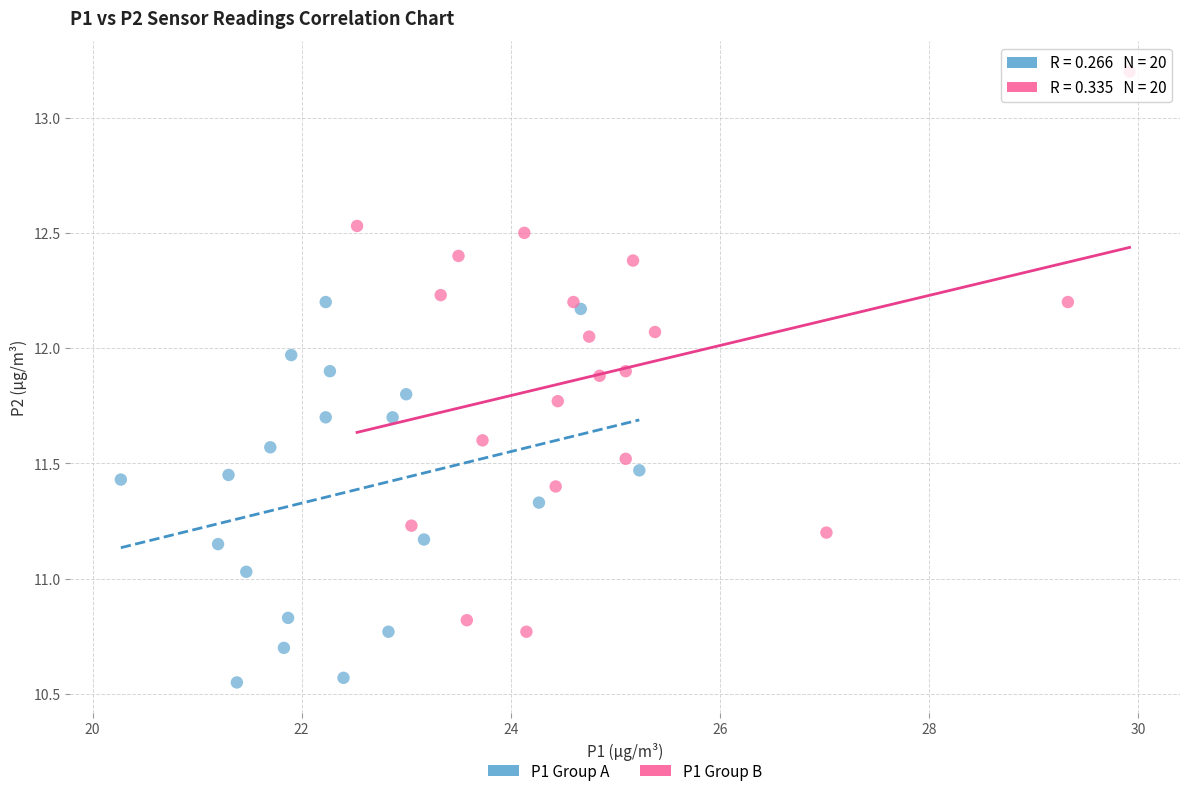

Which series reaches the maximum Y coordinate?

P1 Group B